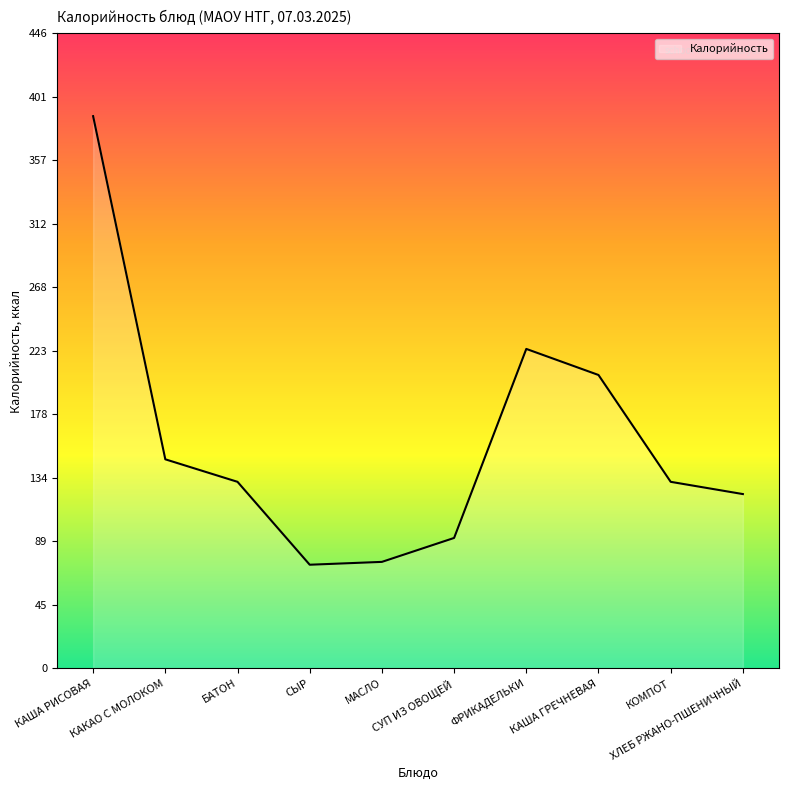

Where is the first local maximum?

ФРИКАДЕЛЬКИ